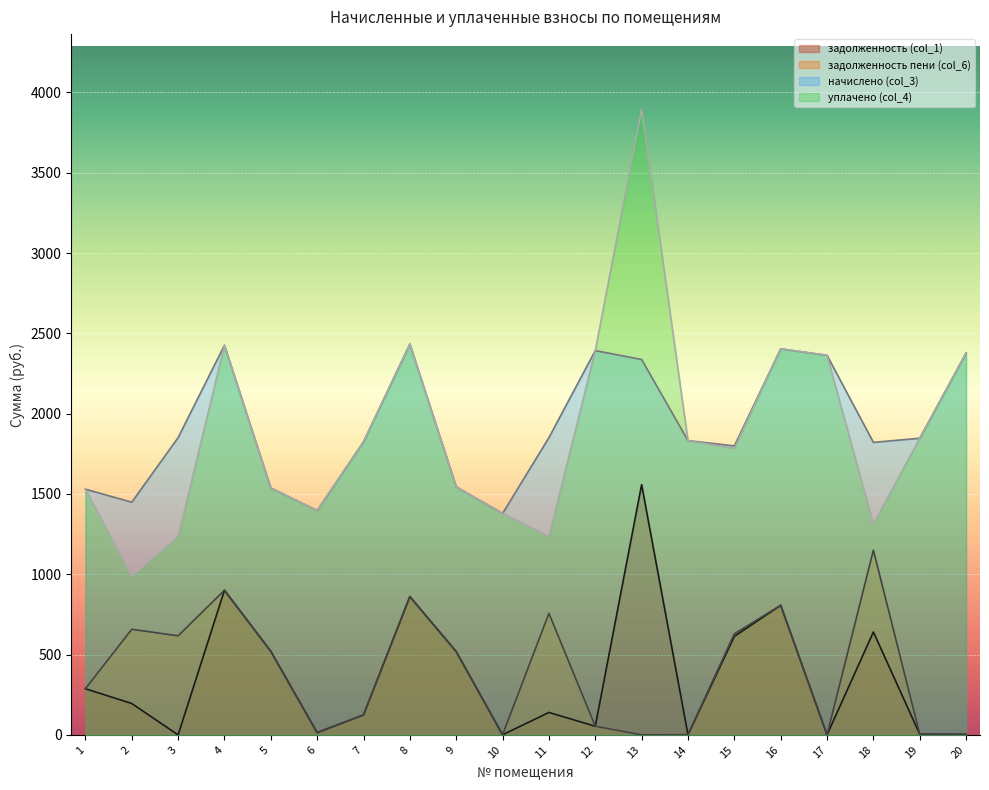

What is the difference between the second highest and minimum values in the начислено (col_3) series?

1047.1